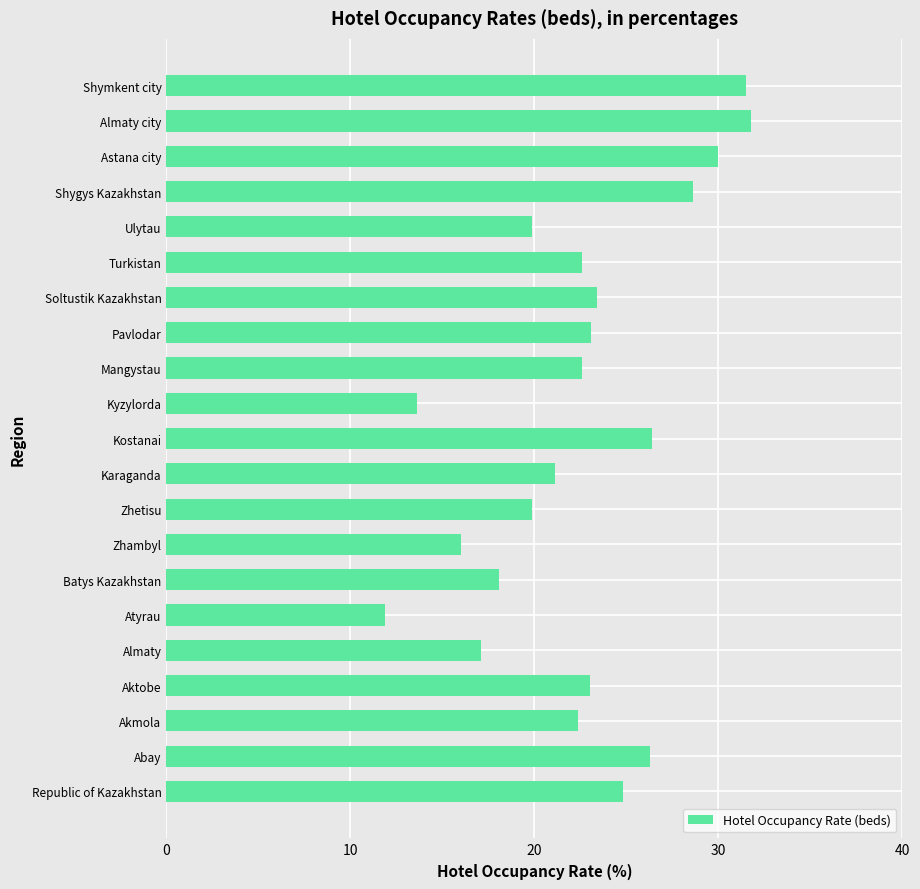

What is the change in value from Almaty to Turkistan?

+5.5